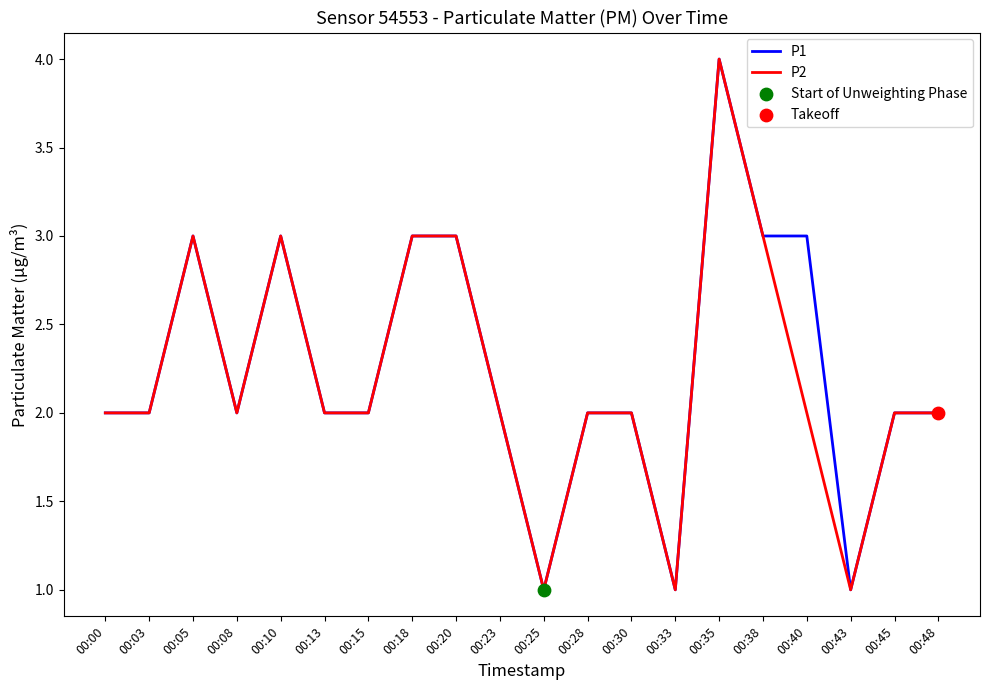

What is the total value across all series at 00:08?

4